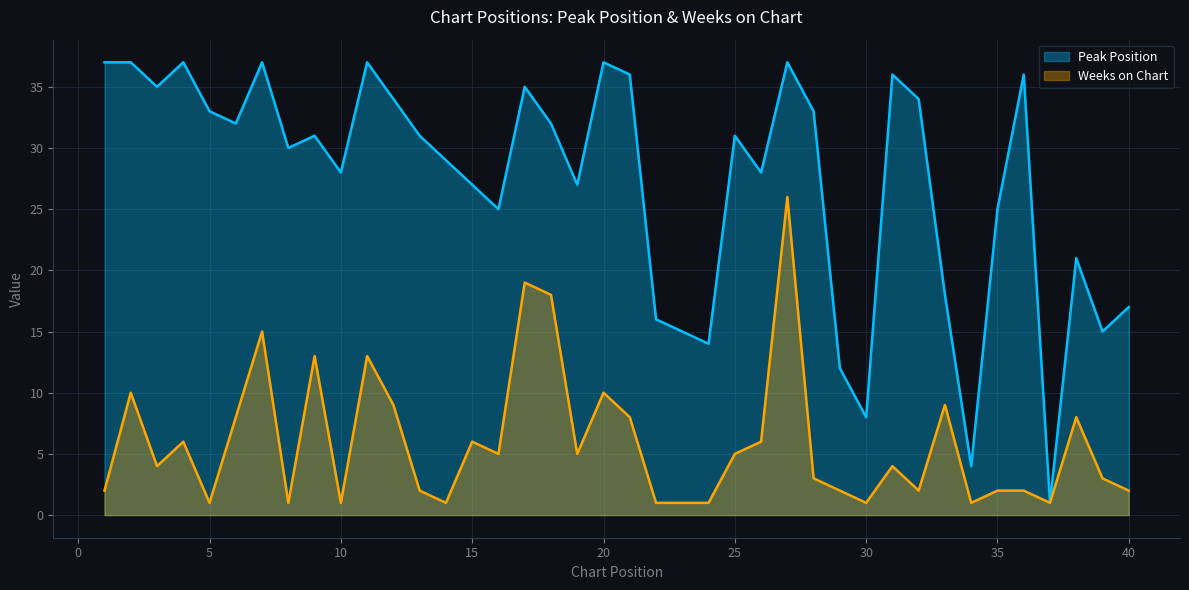

Between 3 and 35, which is larger?

3